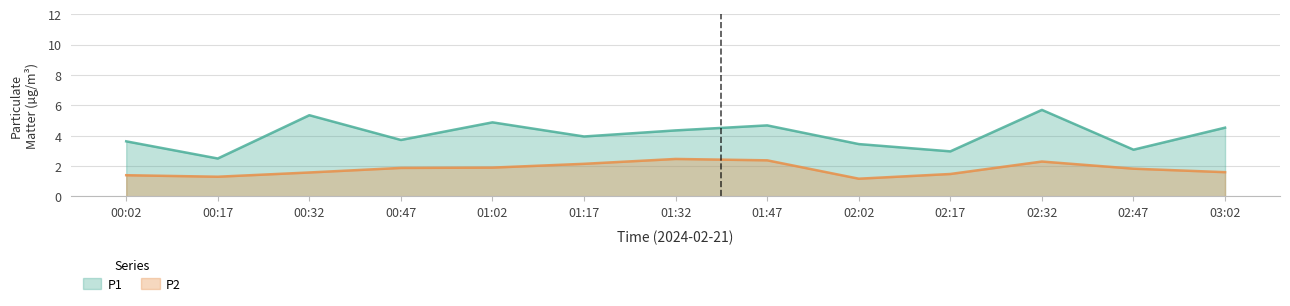

Does the chart display data point markers on the line(s)?

No